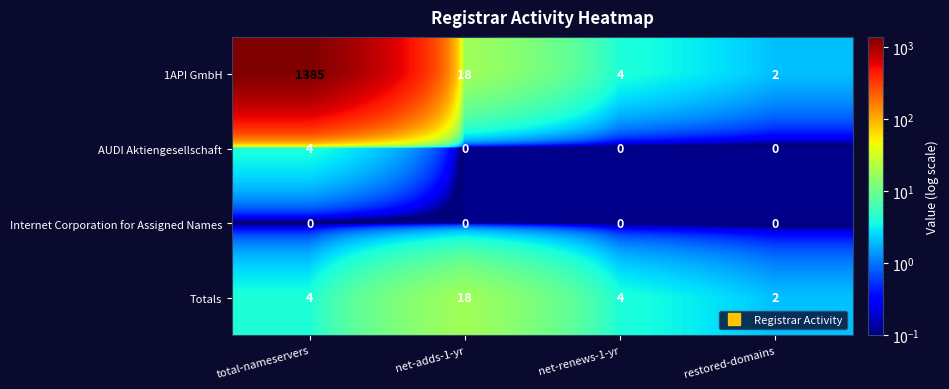

What is the spread (max minus min) of values at net-renews-1-yr?

4